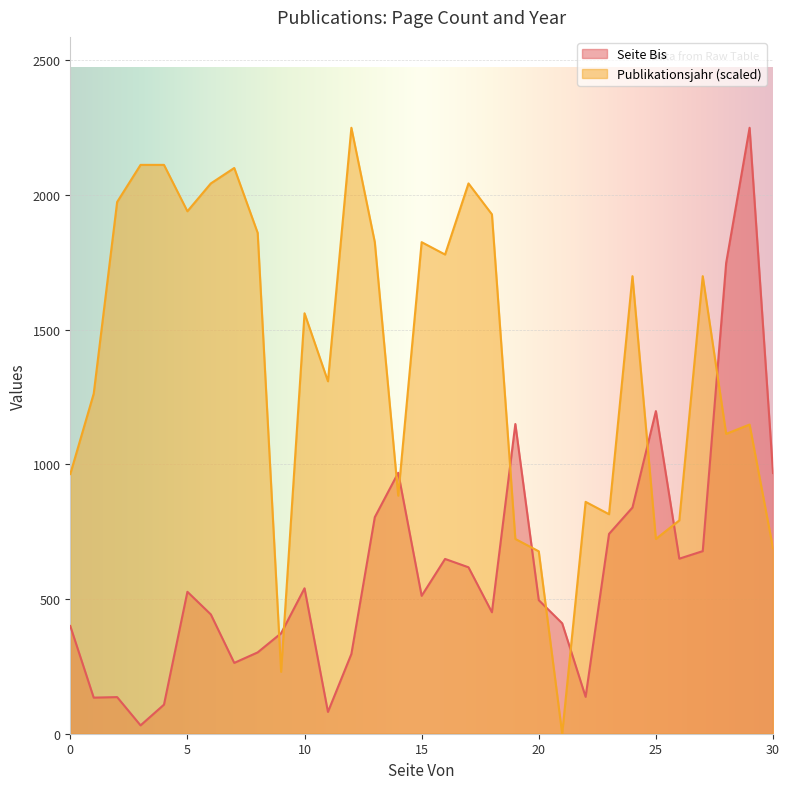

What is the difference between the maximum and minimum values in the Publikationsjahr series?

2250.0